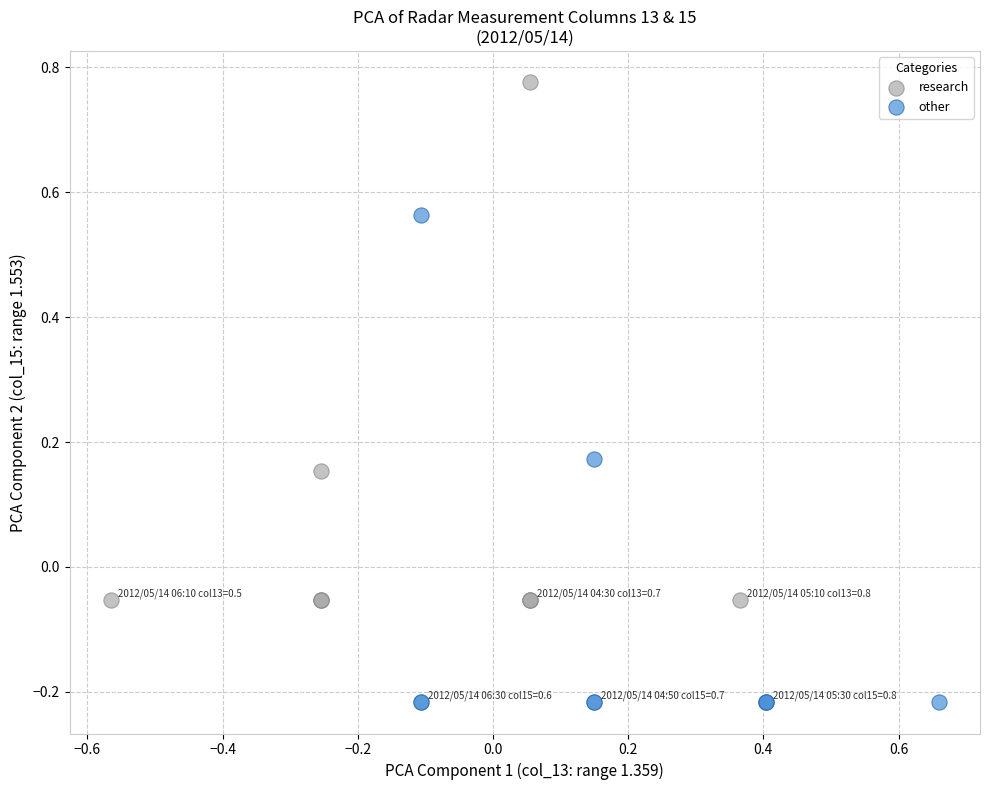

Which series reaches the minimum Y coordinate?

other